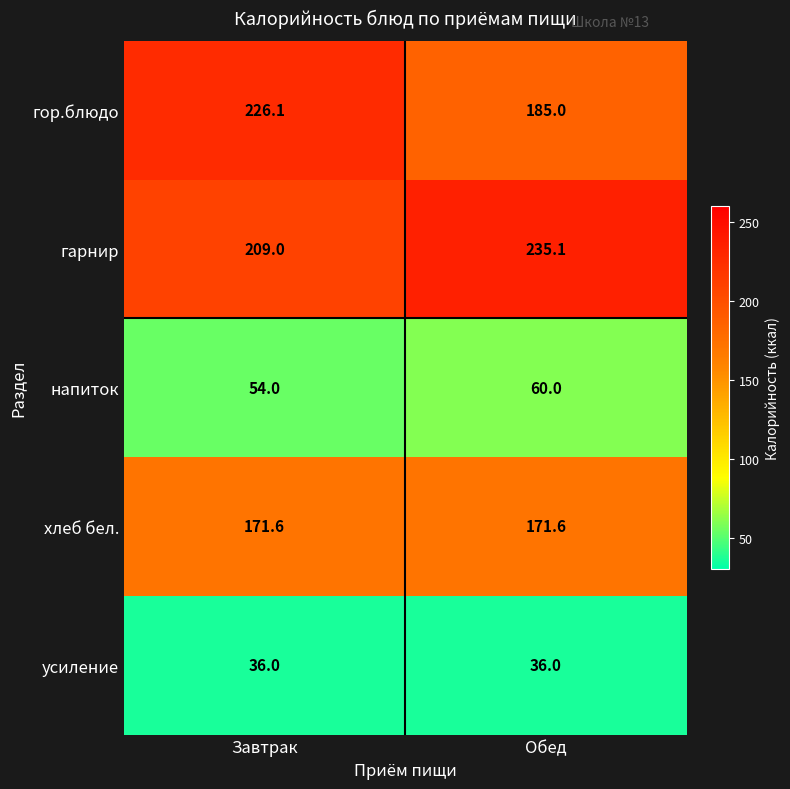

How many distinct data groups are displayed?

5